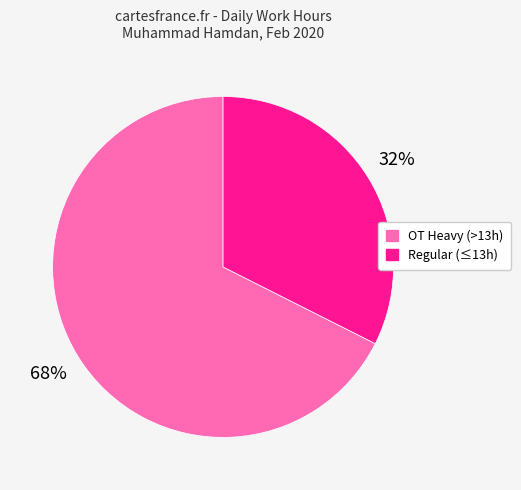

Is there a majority slice in this chart?

Yes